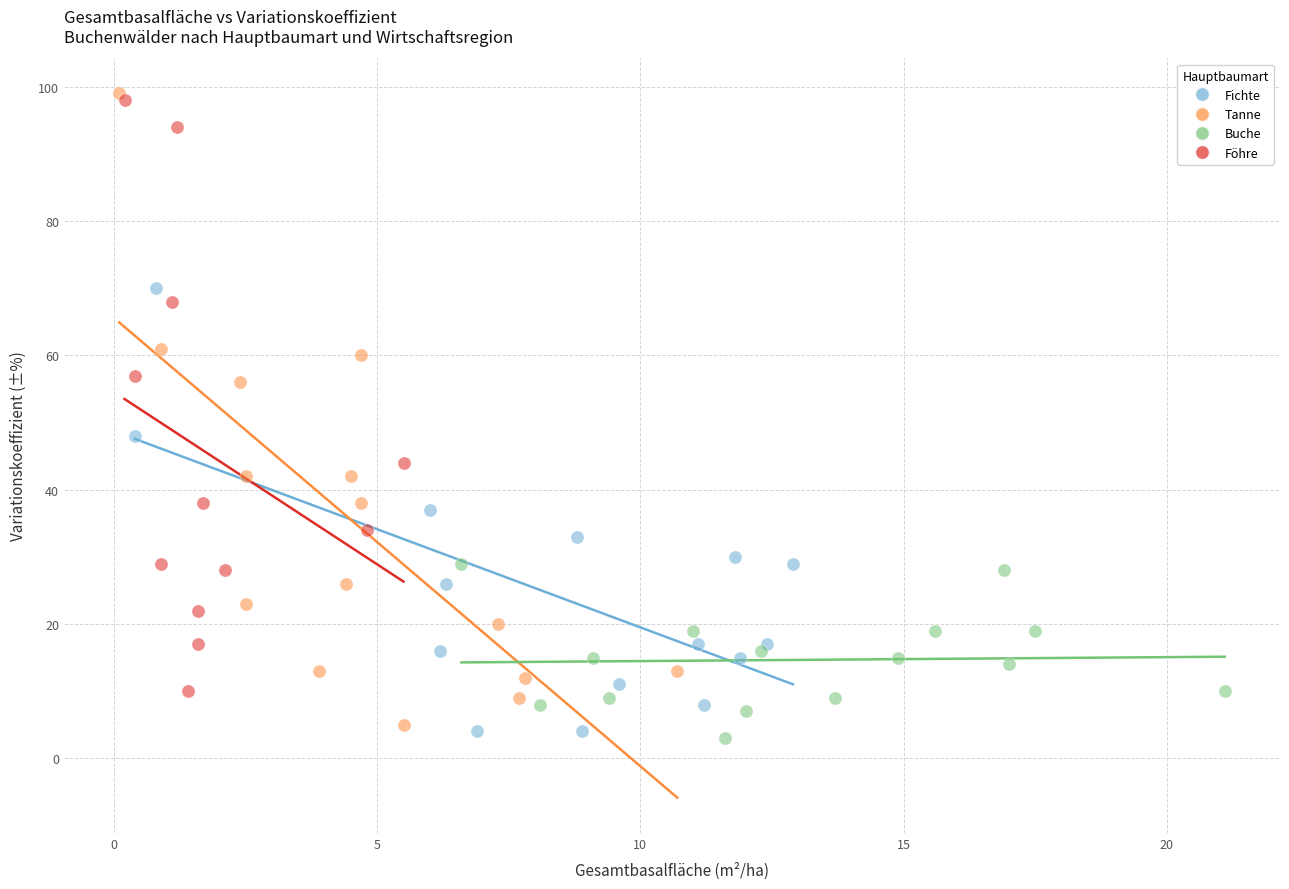

Which series has the widest spread of Y values?

Tanne